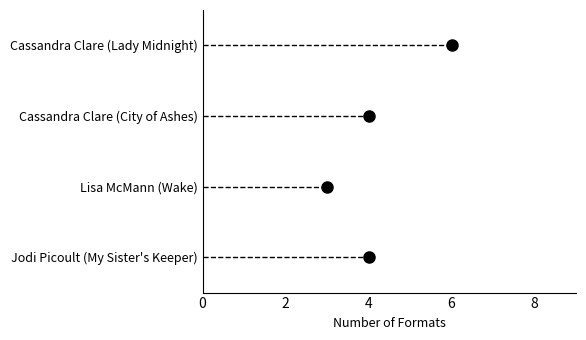

Between Lisa McMann (Wake) and Jodi Picoult (My Sister's Keeper), which is larger?

Jodi Picoult (My Sister's Keeper)